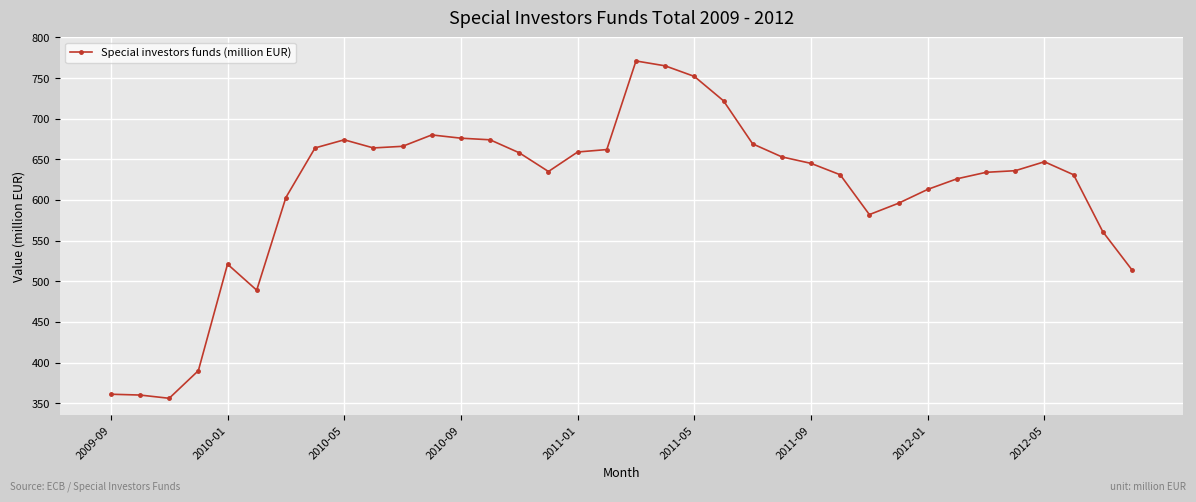

What is the minimum value shown in the chart?

356